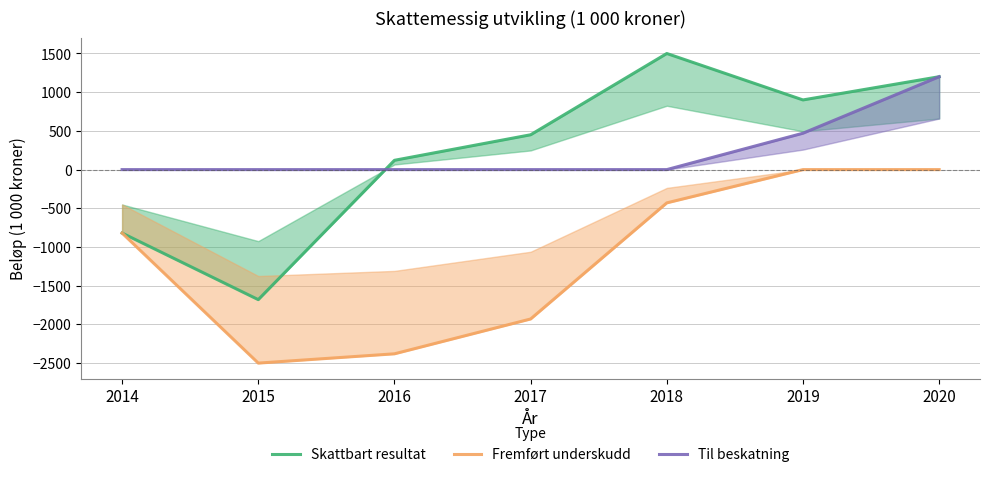

Between 2015 and 2020, which is larger?

2020